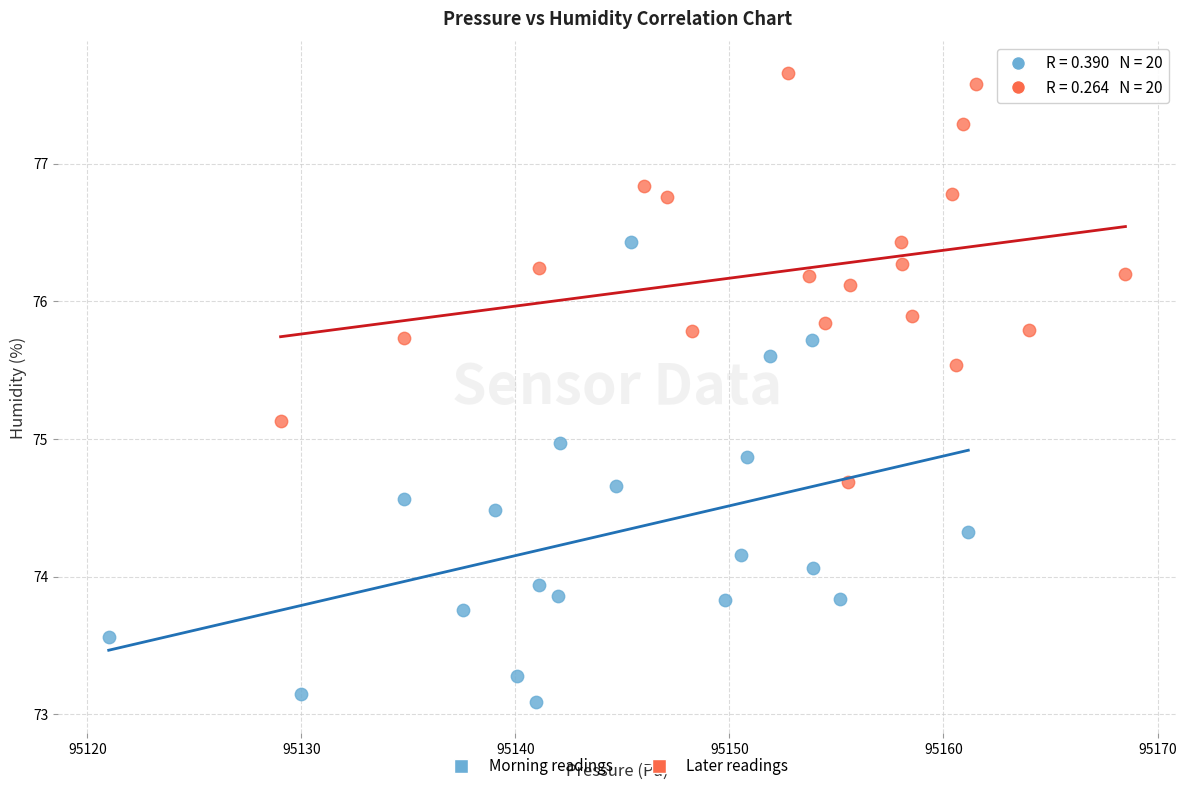

Which series contains the highest Y value?

Later readings